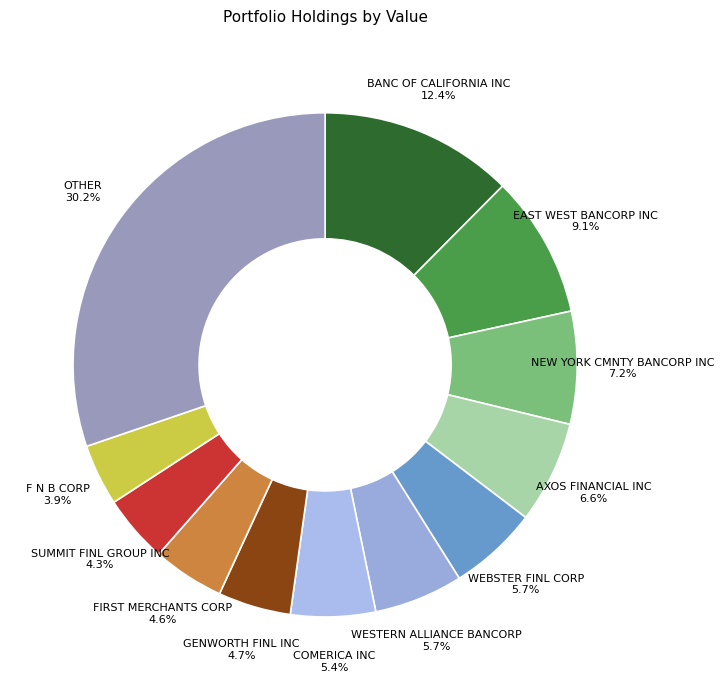

Count the number of slices in the pie.

12